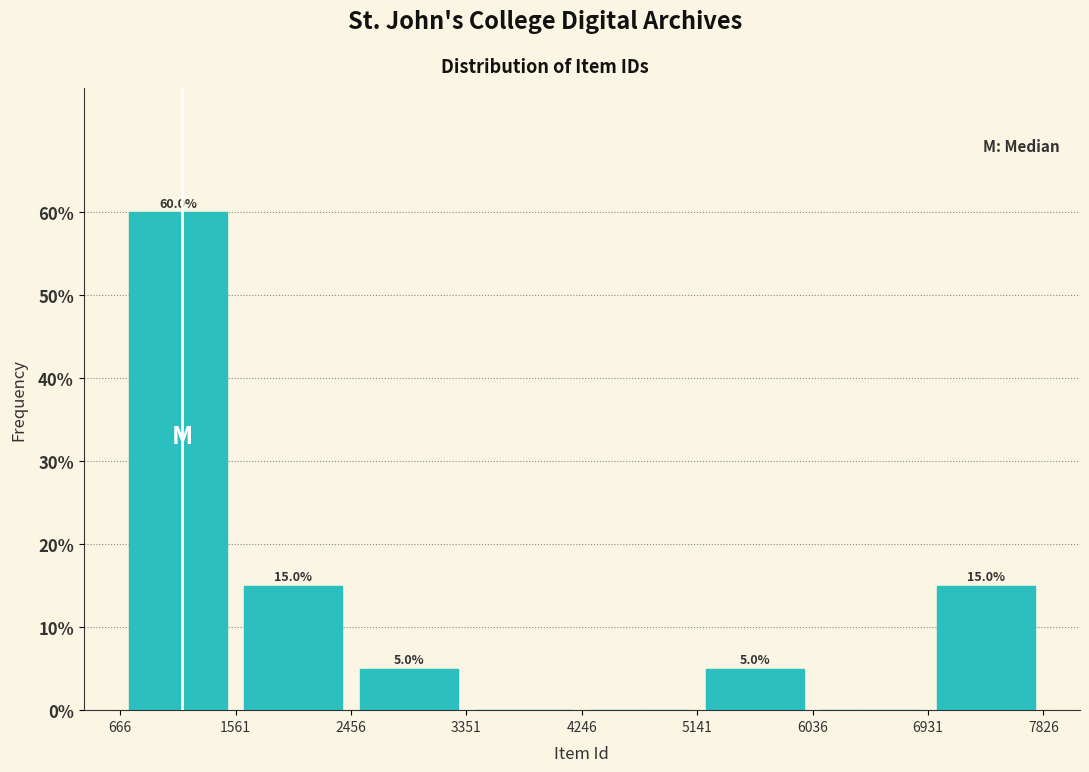

Which range on the x-axis has the tallest bar?

666 to 1561